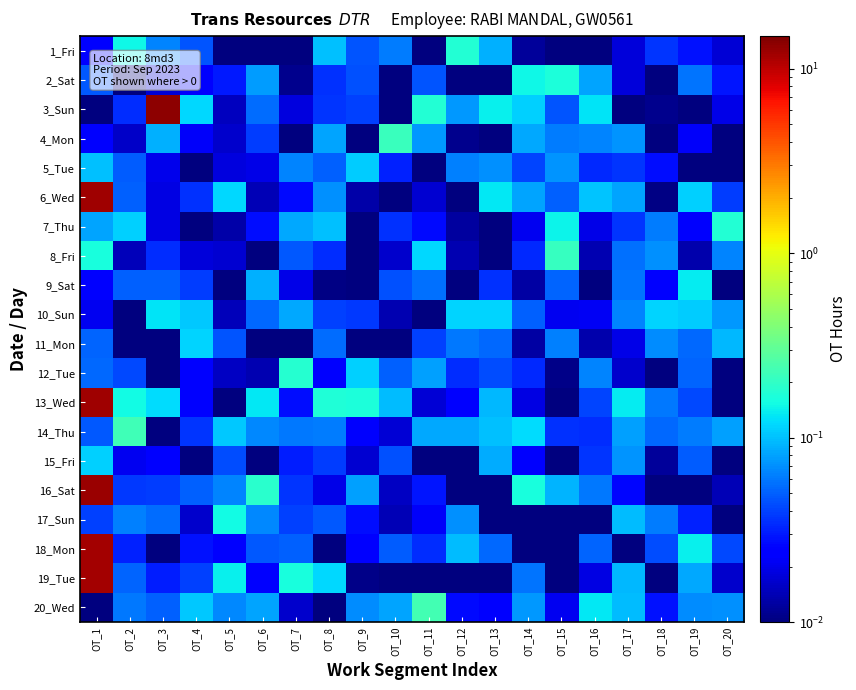

What is the difference between the highest and lowest values at OT_5?

0.2